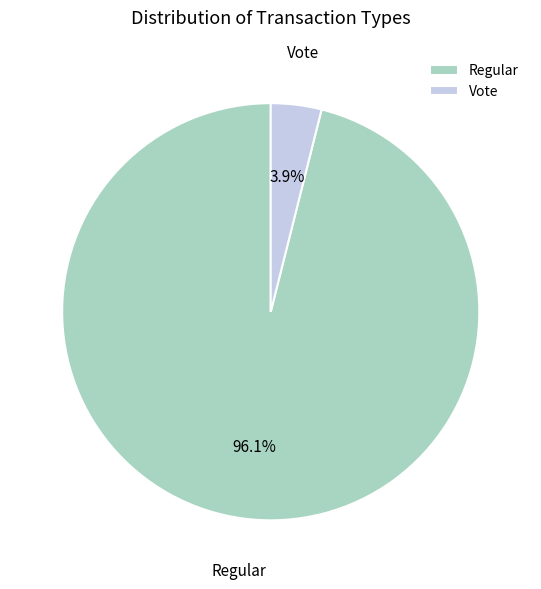

Is it true that Vote is 14% of the pie?

False